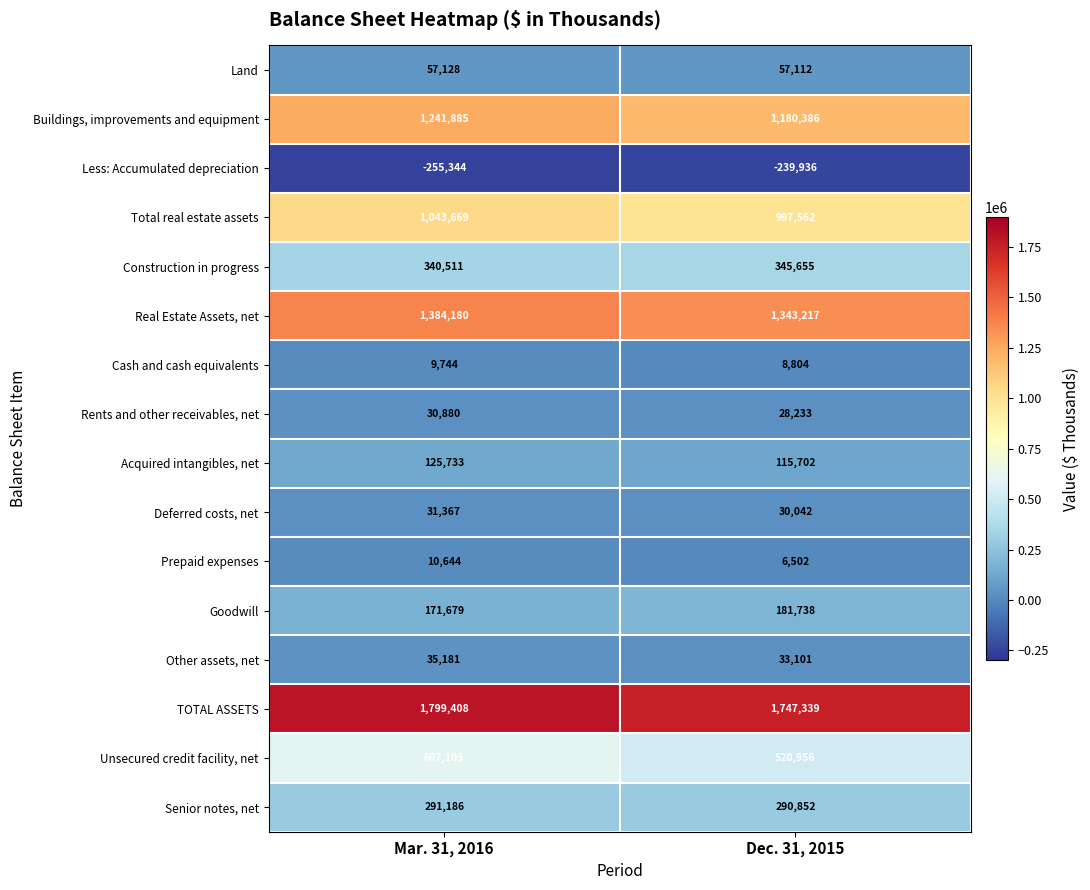

What is the lowest value of the TOTAL ASSETS series?

1747339